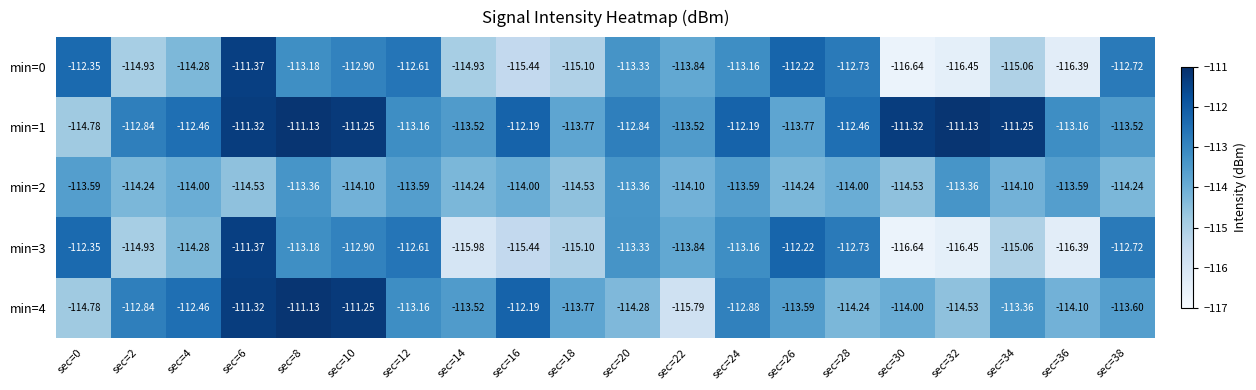

What is the difference between the highest and lowest values at sec=34?

3.8